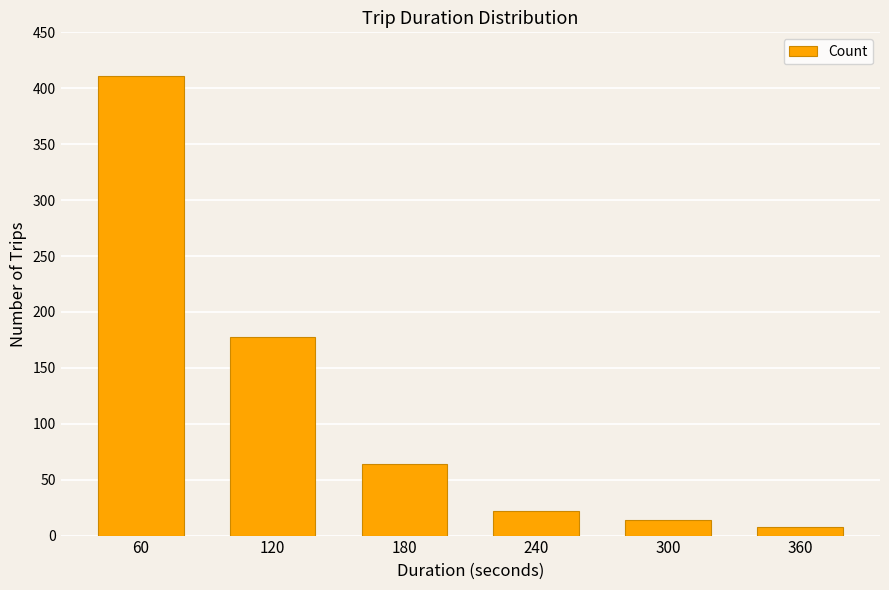

Where does the data first go above 64?

60